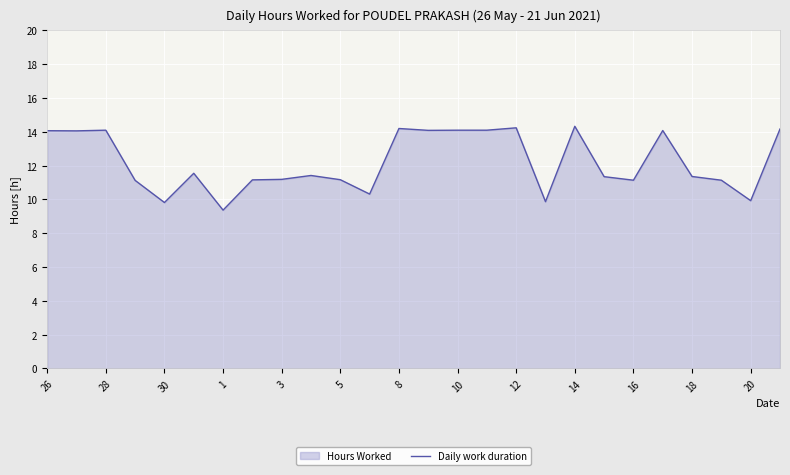

True or false: the data shows 11.2 at 3.

True